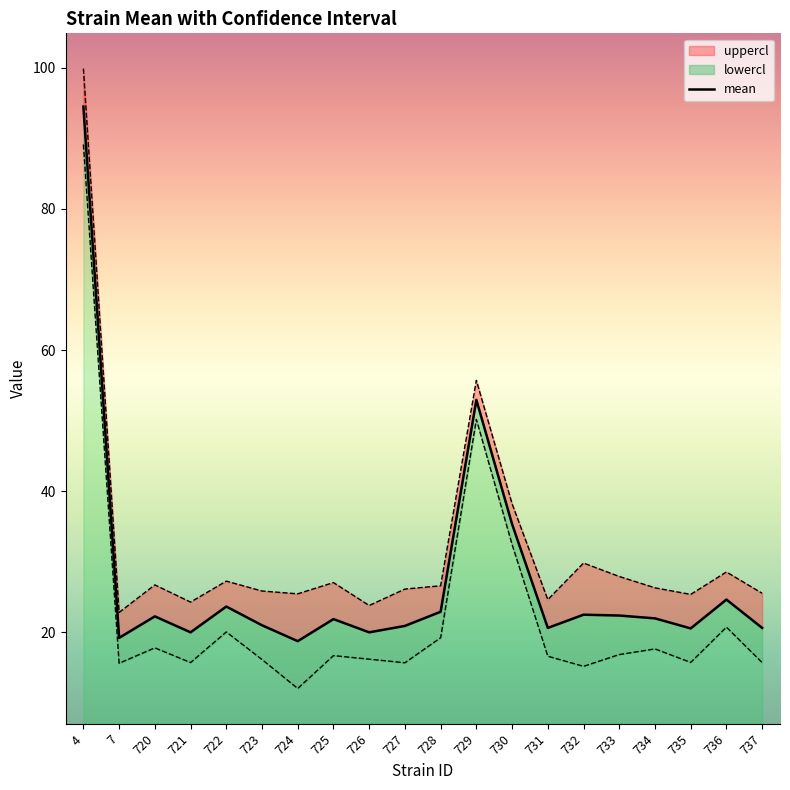

How many data points does each series have?

20